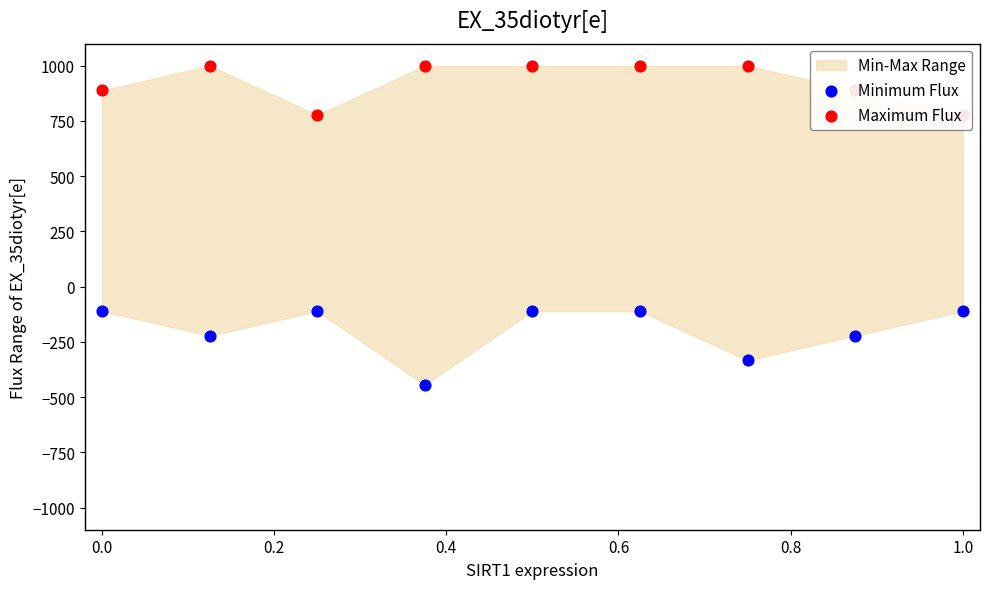

At which category is the sum across all series the highest?

0.6